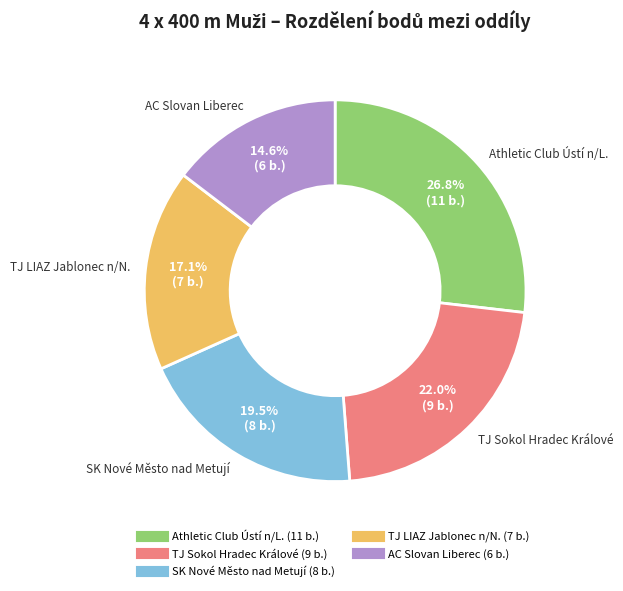

Which slice is the largest?

Athletic Club Ústí n/L.